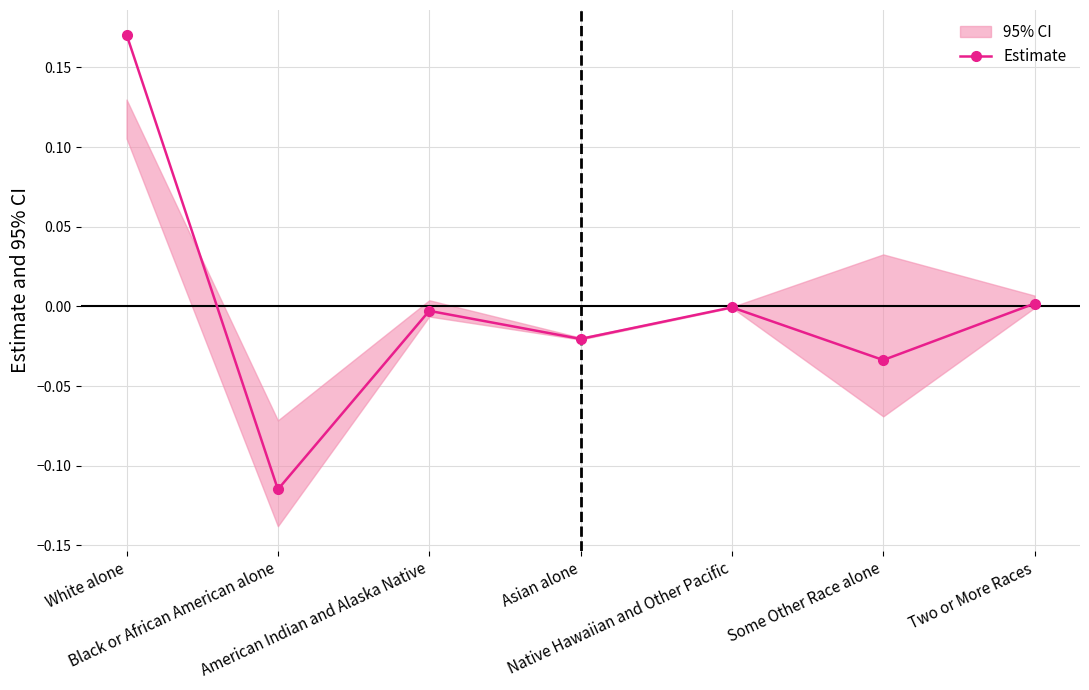

True or false: the data shows -0.0 at Asian alone.

True